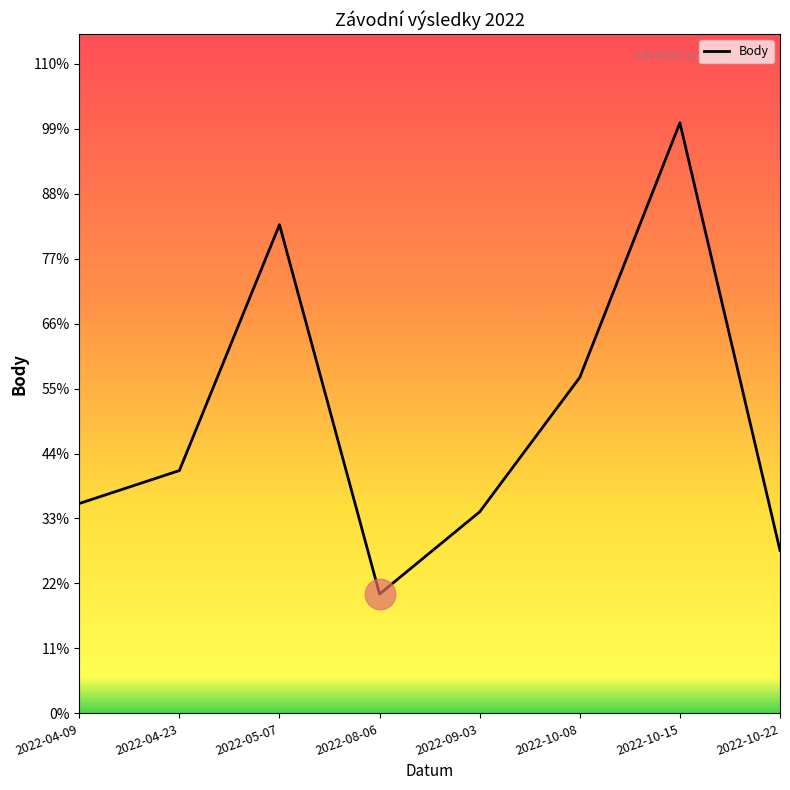

Is this an area chart (filled region under the line)?

No